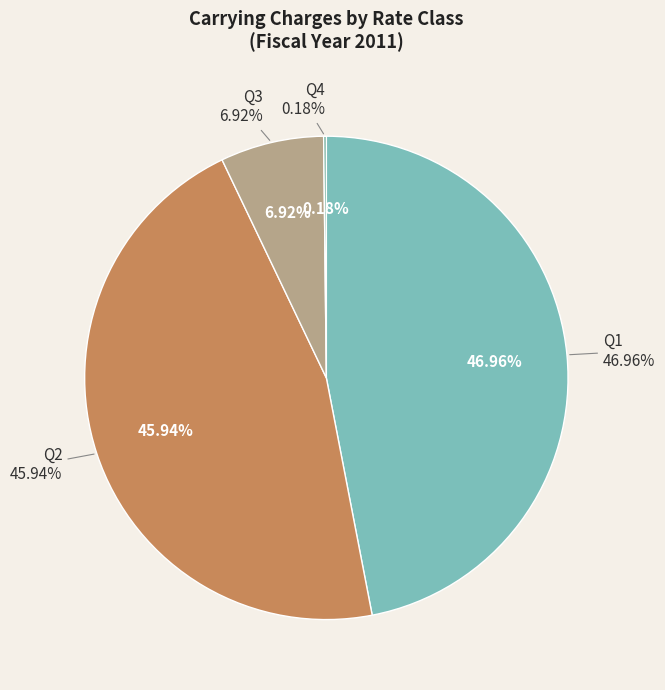

True or false: Q2 accounts for 46% of the total.

True